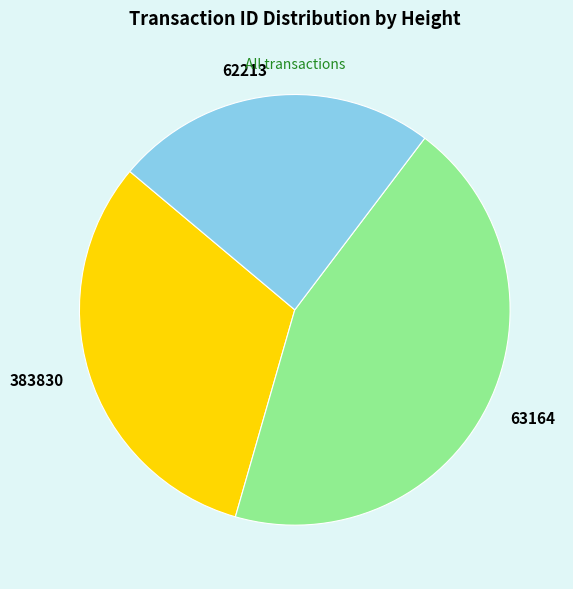

What is the ratio of the value at 62213 to the value at 63164?

0.5